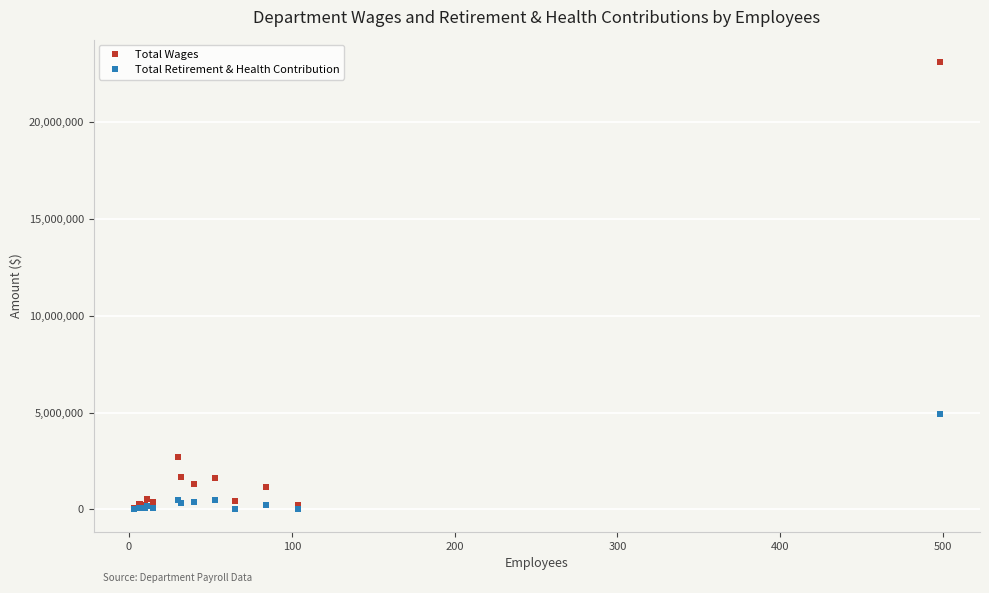

Which series has the largest total across all categories?

Total Wages